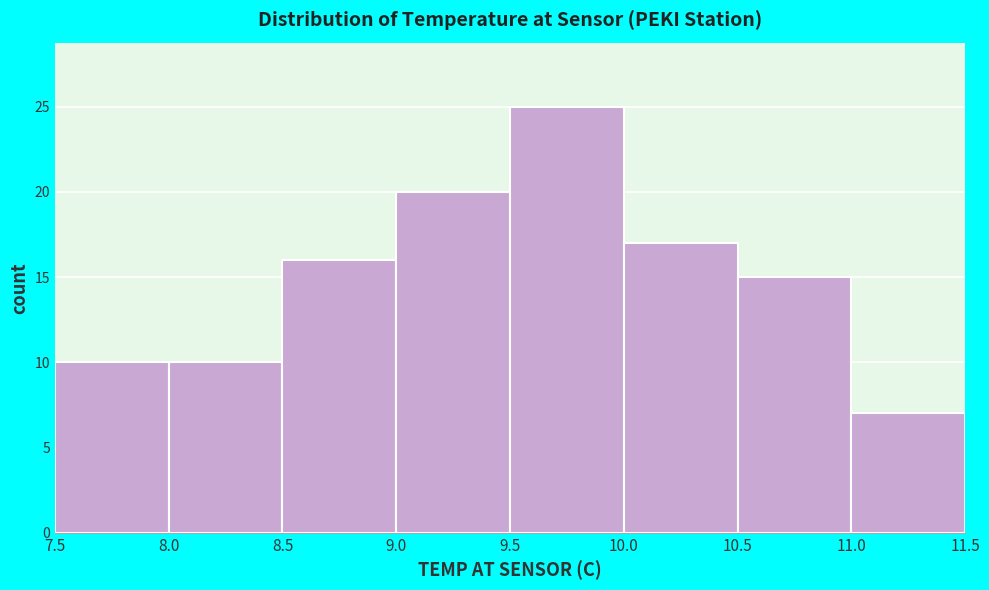

Over which range of the x-axis is the bar tallest?

9.5 to 10.0